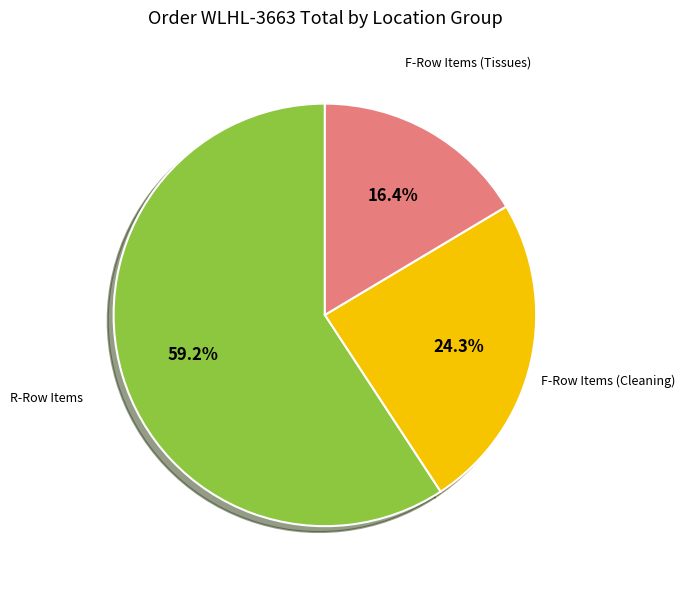

Rank the categories by value from lowest to highest.

F-Row Items (Tissues), F-Row Items (Cleaning), R-Row Items